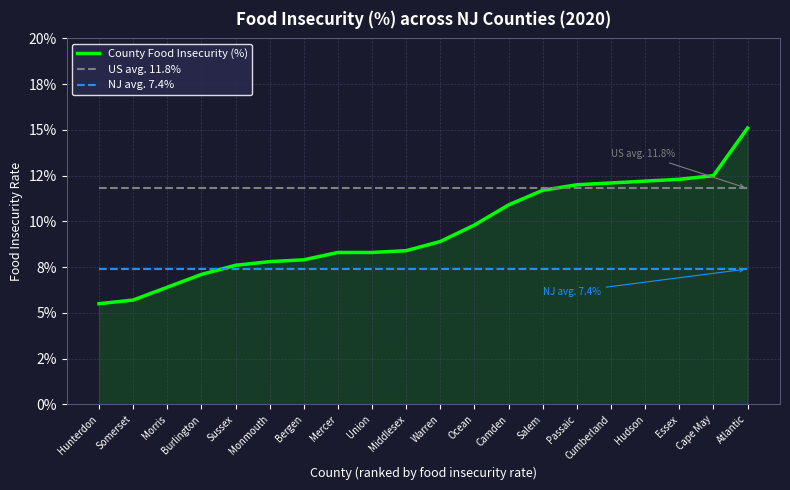

What is the average value of the NJ avg. 7.4% series?

0.1